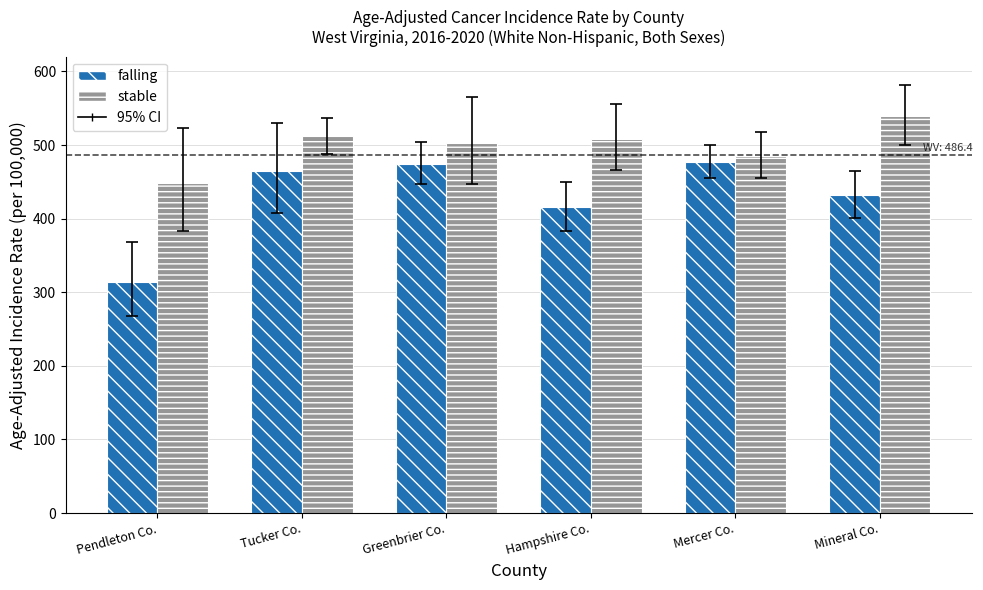

What is the average value of the stable series?

499.6